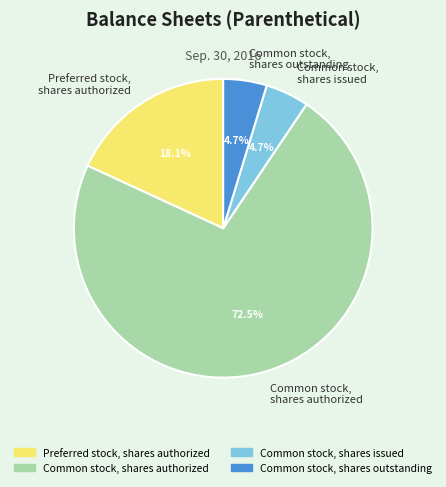

What is the total percentage of Preferred stock, shares authorized and Common stock, shares authorized?

90.6%